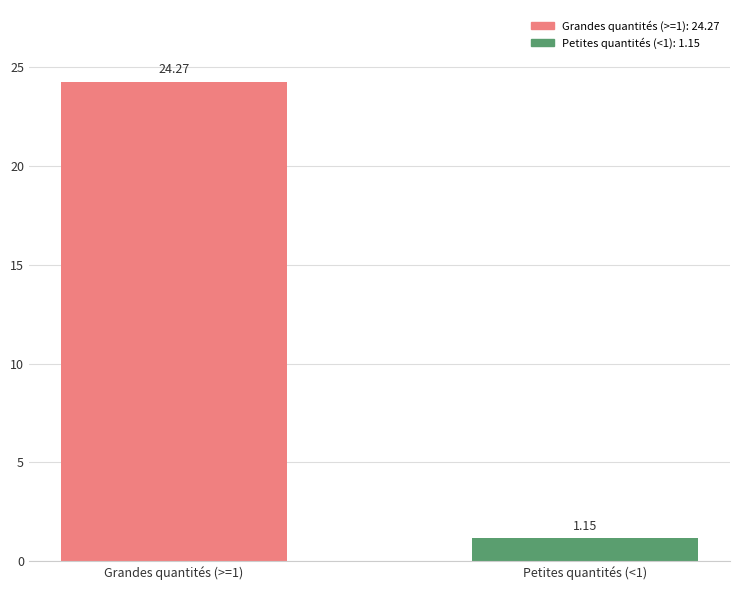

How many data points are above 24?

1